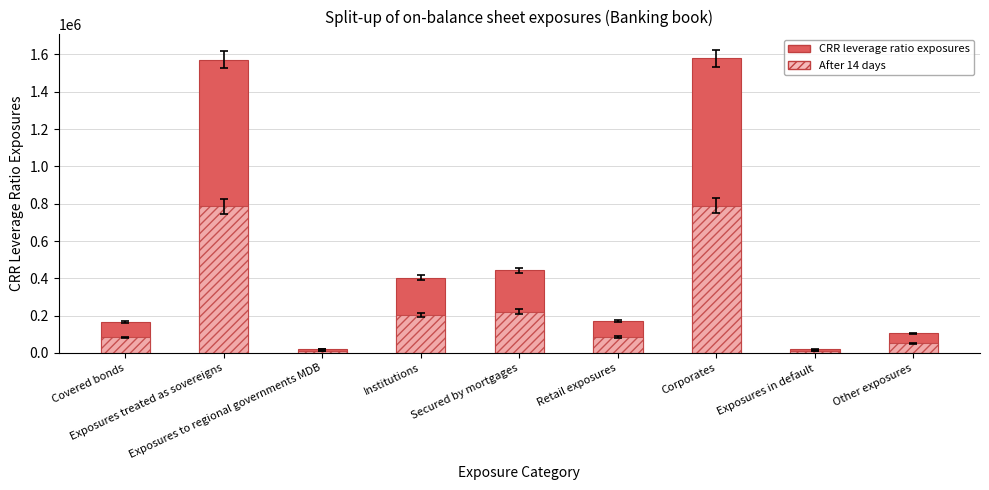

True or false: CRR leverage ratio exposures has a value of 105146.0 at Other exposures.

True